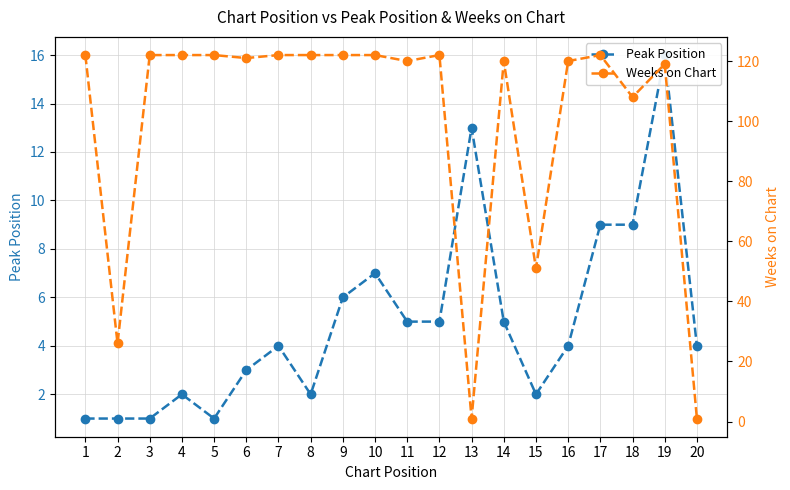

At which category is the sum across all series the highest?

19